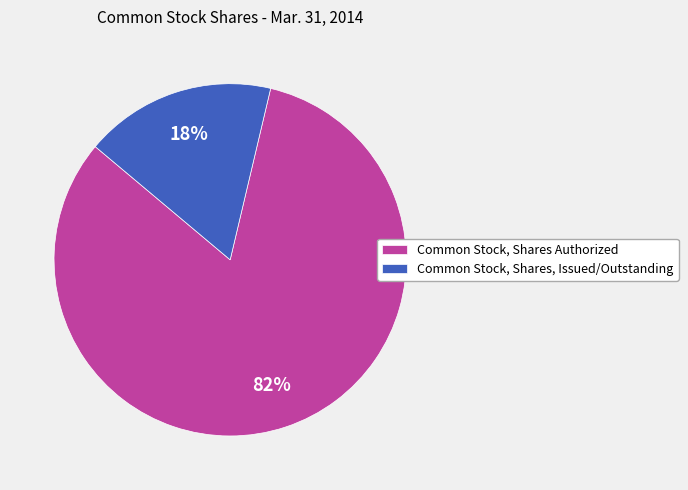

Does any single category account for the majority?

Yes